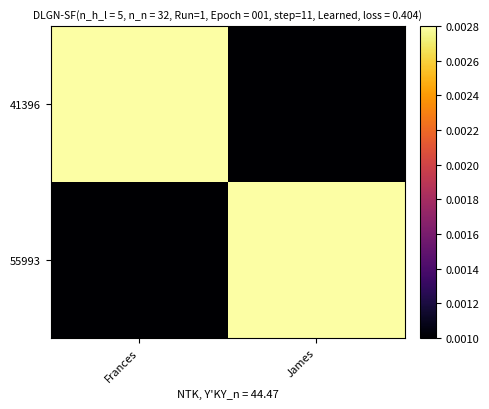

How many series are shown in this chart?

2